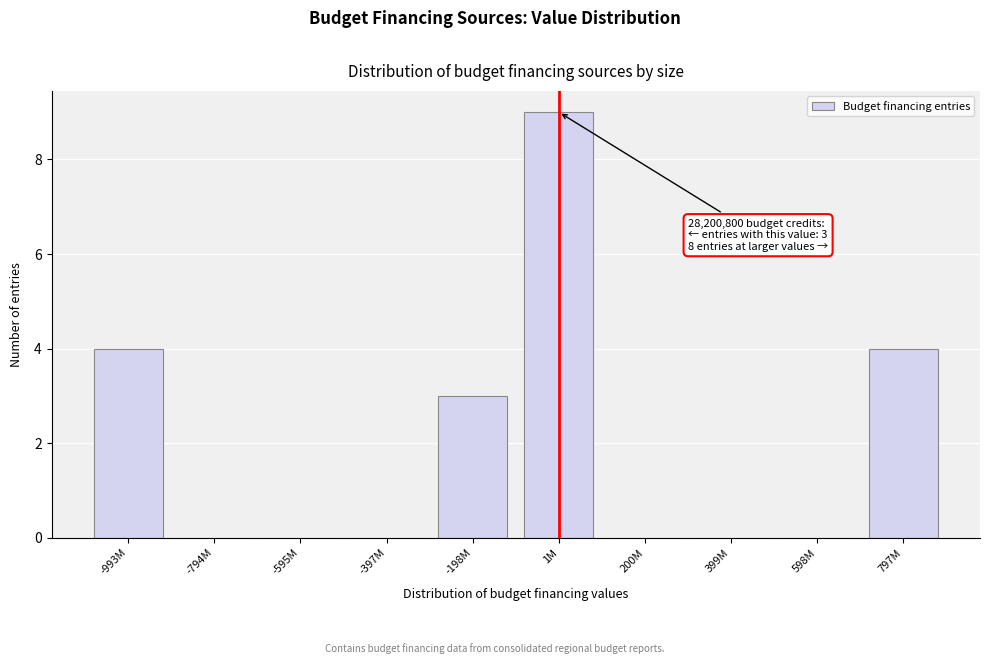

Reading left to right, transcribe all the data shown in this chart.

-993M=4	-794M=0	-595M=0	-397M=0	-198M=3	1M=9	200M=0	399M=0	598M=0	797M=4